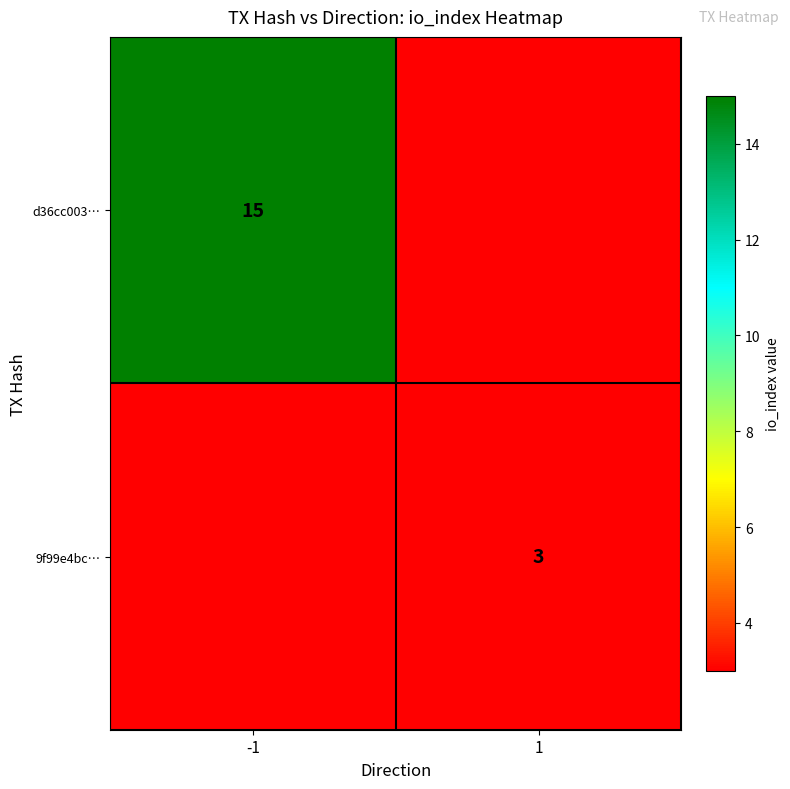

At how many categories does at least one series exceed 4?

1